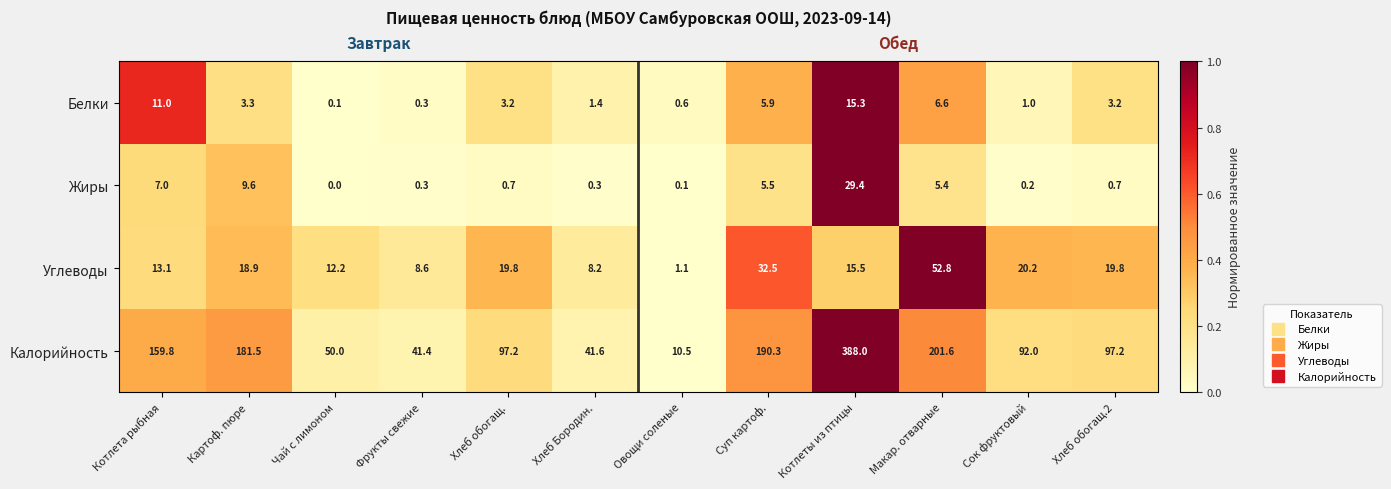

What is the difference between the maximum and second lowest values in the Калорийность series?

346.6